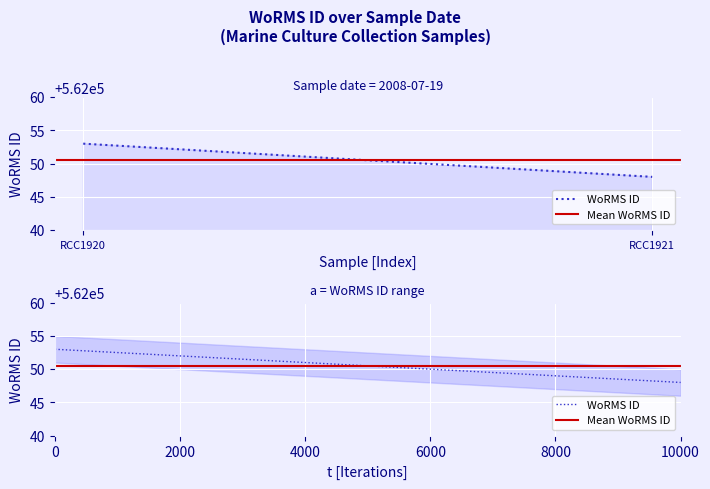

What value does the data have at 2008-07-19?

562048